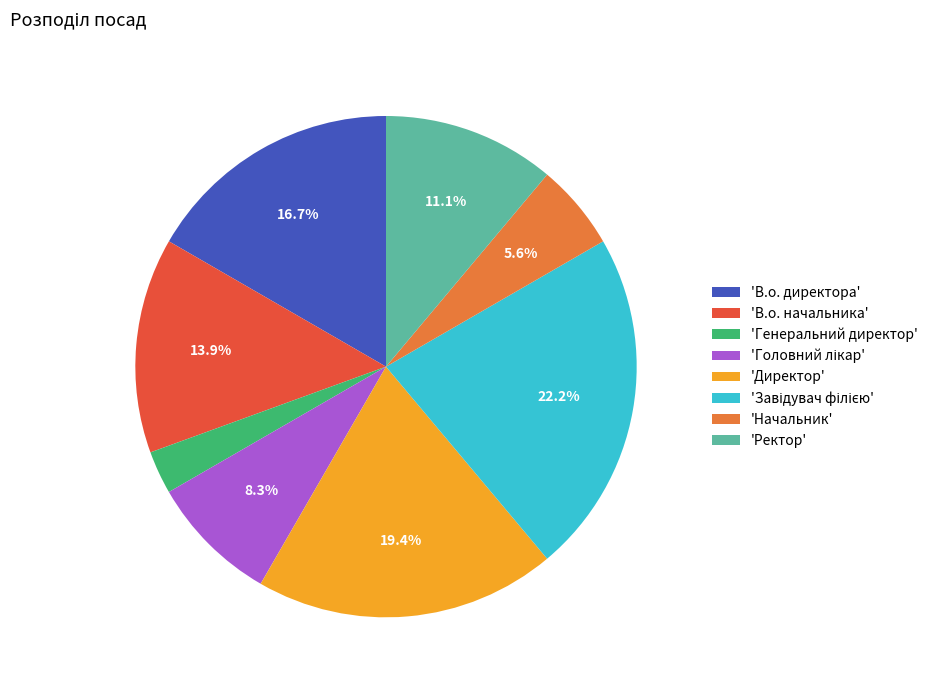

Is the sum of 'В.о. директора' and 'В.о. начальника' greater than half?

No